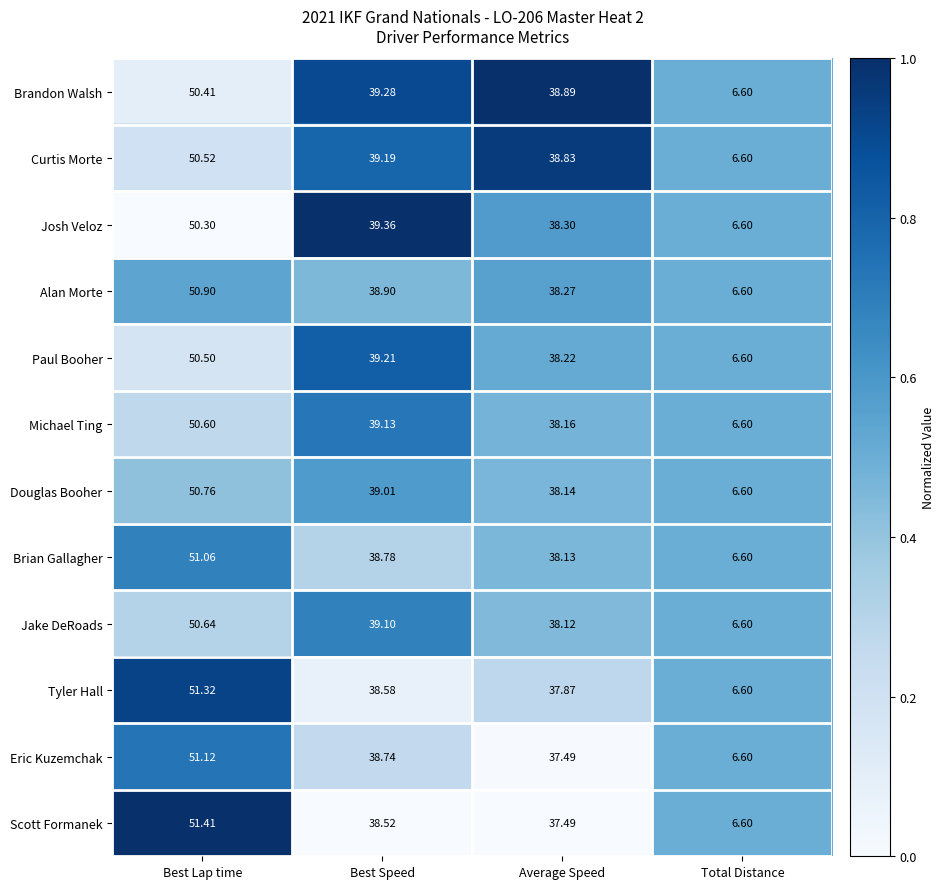

Which category has the lowest value in the Alan Morte series?

Total Distance